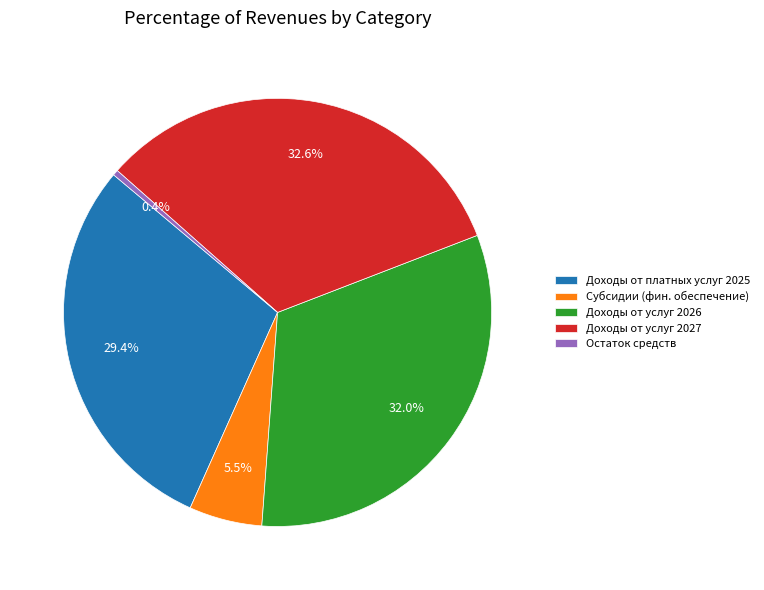

Between Доходы от услуг 2026 and Доходы от платных услуг 2025, which is larger?

Доходы от услуг 2026